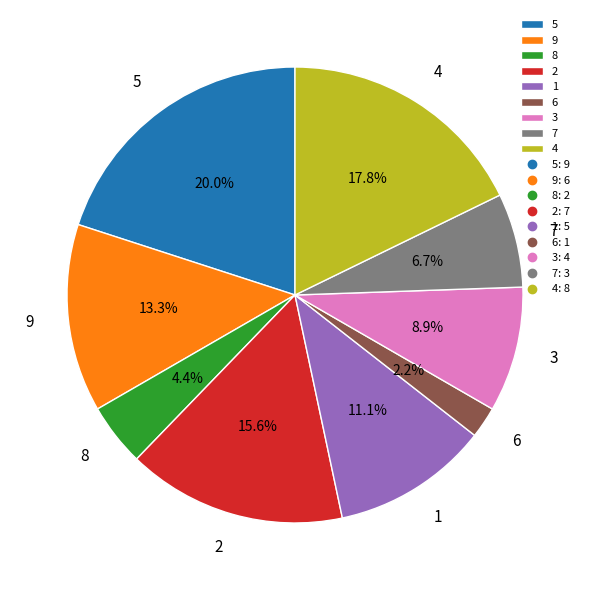

What percentage is NOT represented by 9?

86.7%